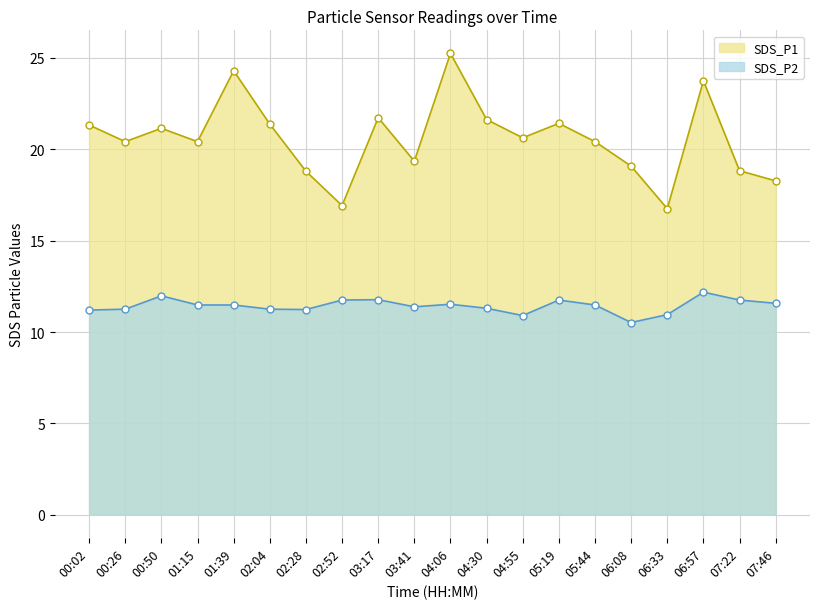

The SDS_P2 series shows 11.3 at 04:30. True or false?

True